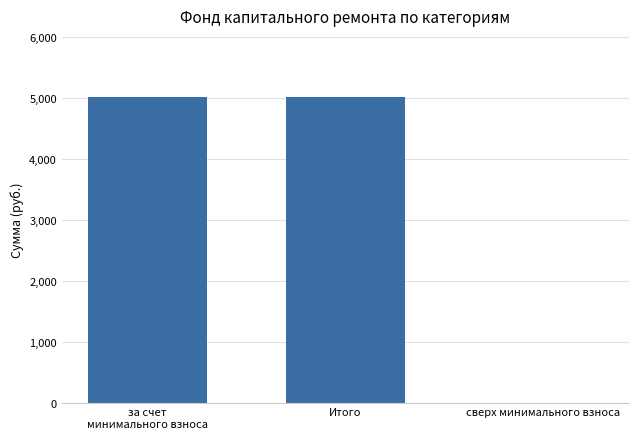

The value at сверх минимального взноса is -1736.8. True or false?

False